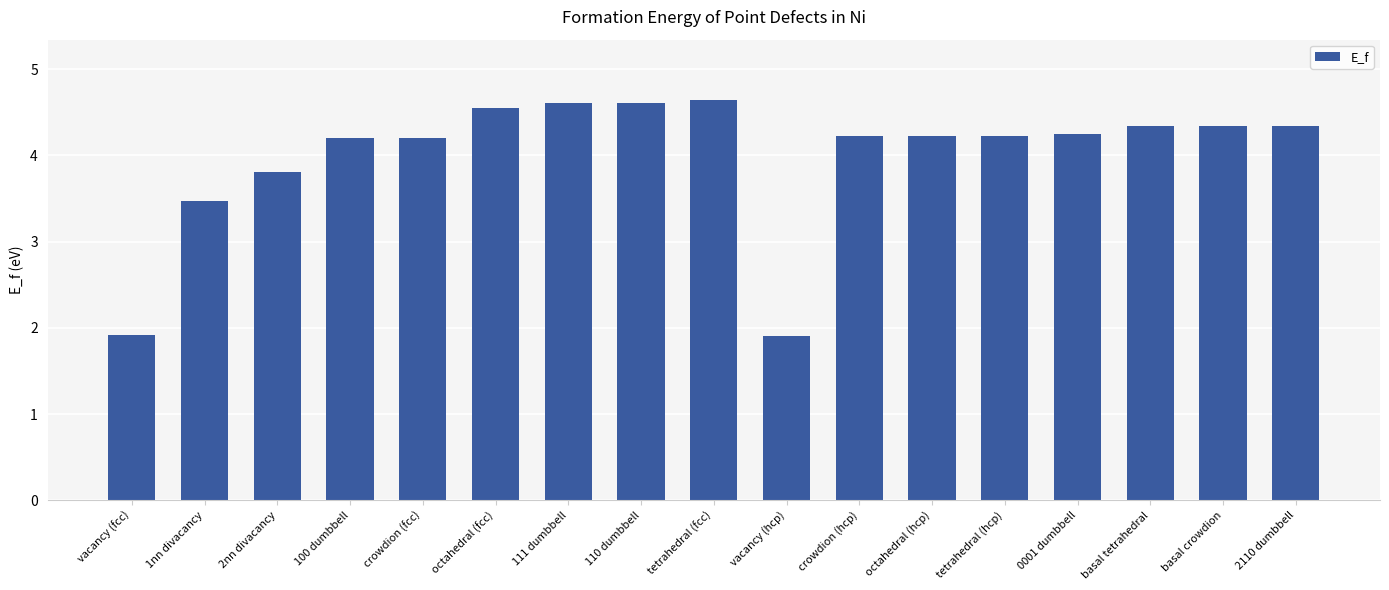

What is the change in value from vacancy (fcc) to 2110 dumbbell?

+2.4